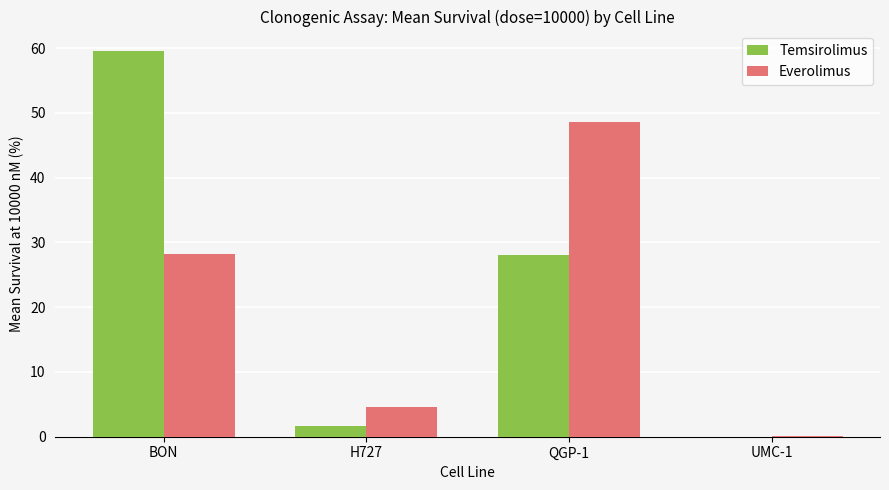

Where does the Temsirolimus series first go above 27?

BON